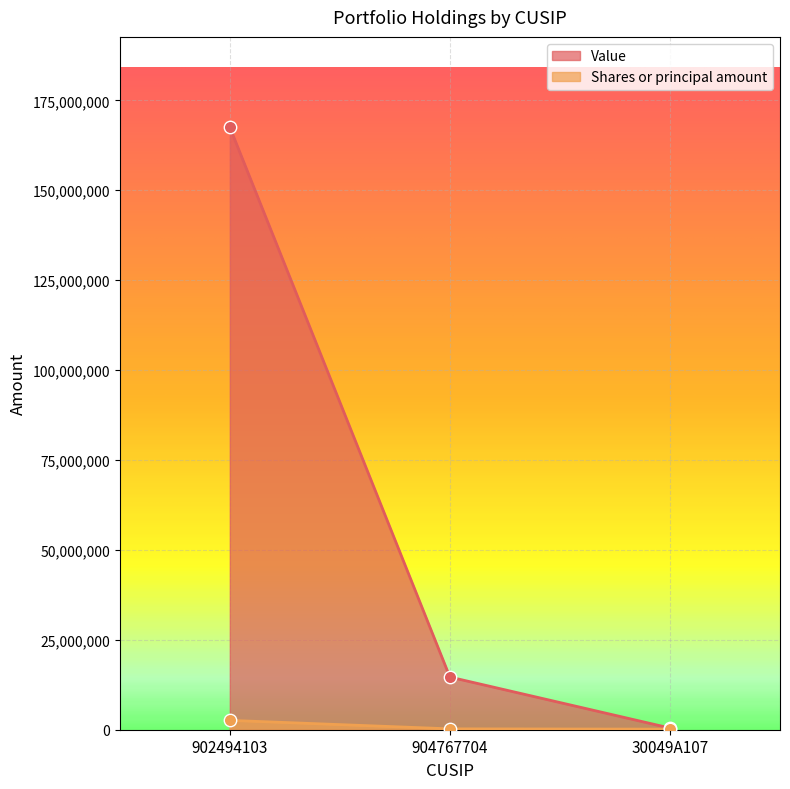

Is the value of Shares or principal amount at 904767704 greater than the value of Value at 902494103?

No